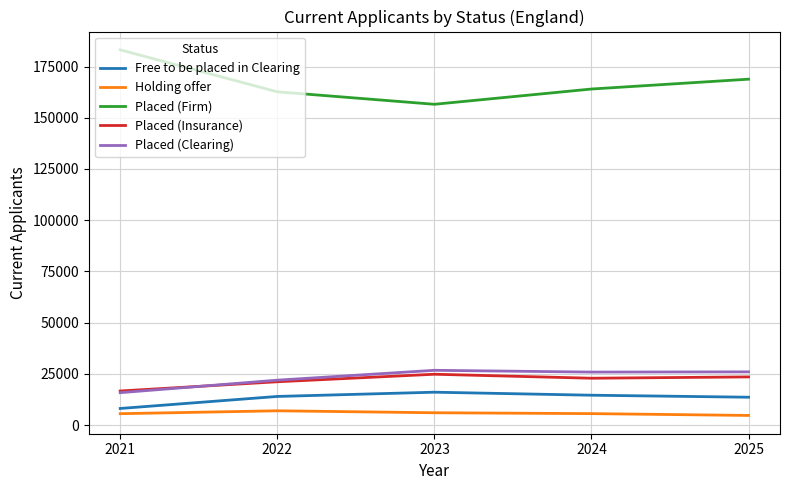

True or false: Placed (Insurance) and Placed (Firm) intersect in this chart.

False